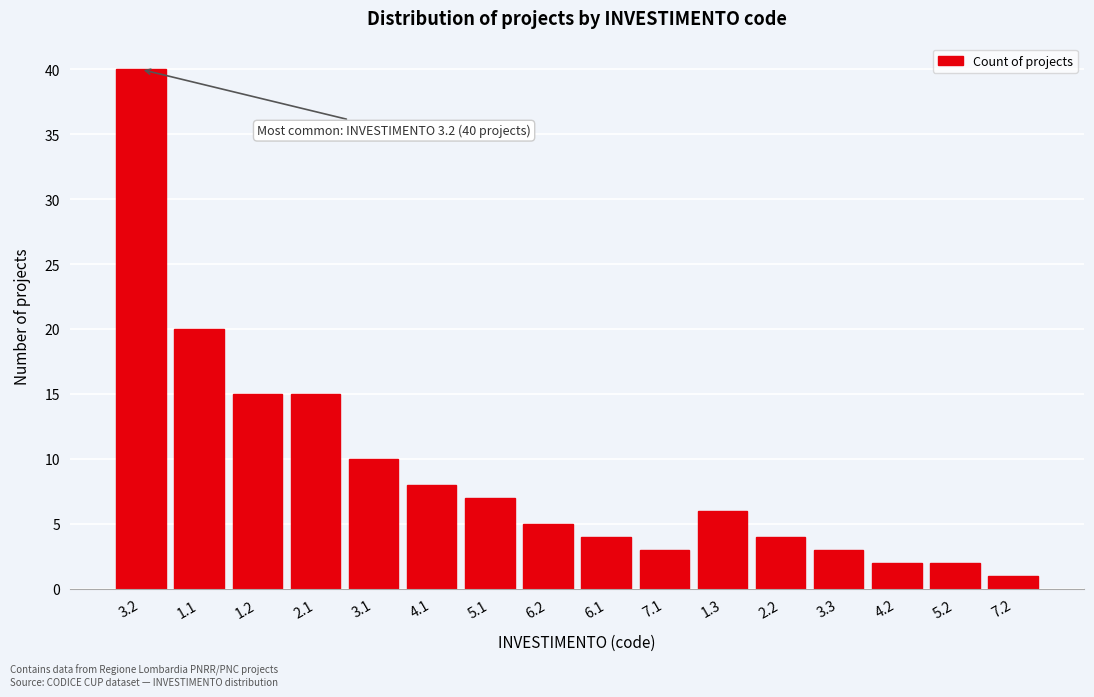

Reading left to right, transcribe all the data shown in this chart.

3.2=40	1.1=20	1.2=15	2.1=15	3.1=10	4.1=8	5.1=7	6.2=5	6.1=4	7.1=3	1.3=6	2.2=4	3.3=3	4.2=2	5.2=2	7.2=1